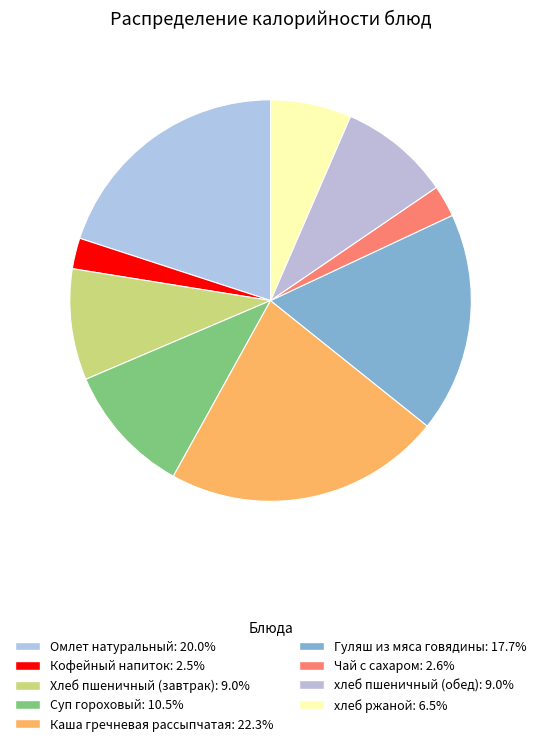

Is it true that Омлет натуральный is 8% of the pie?

False